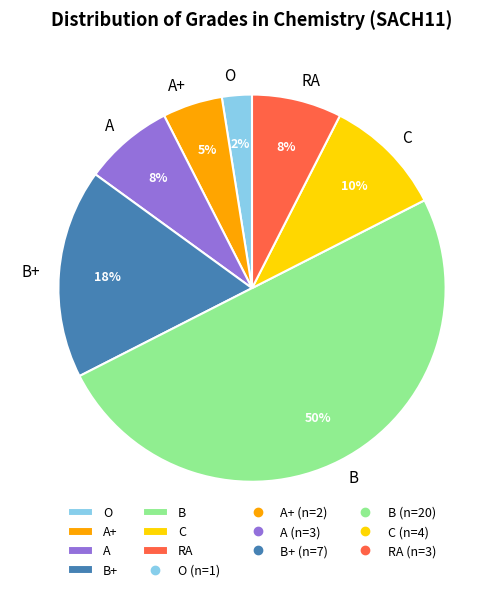

What percentage is the A slice, to the nearest percent?

8%